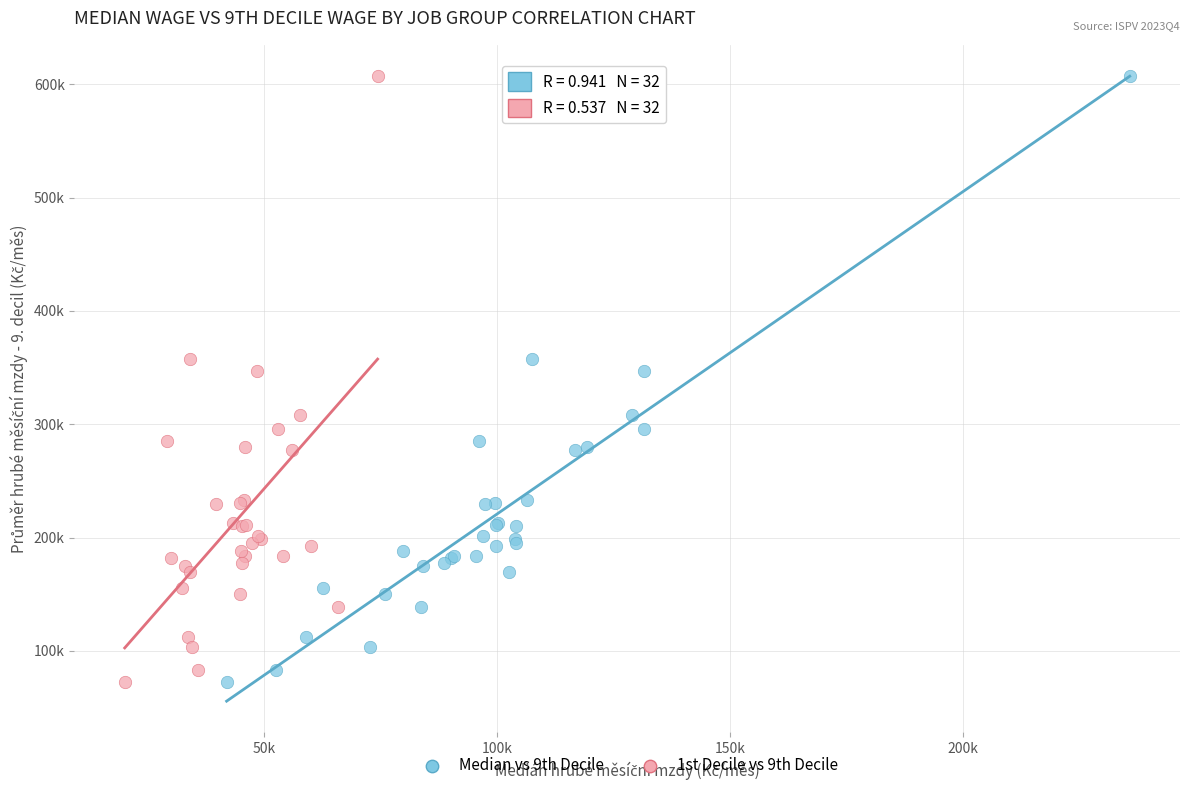

What are all the series names shown in the legend?

Median vs 9th Decile, 1st Decile vs 9th Decile